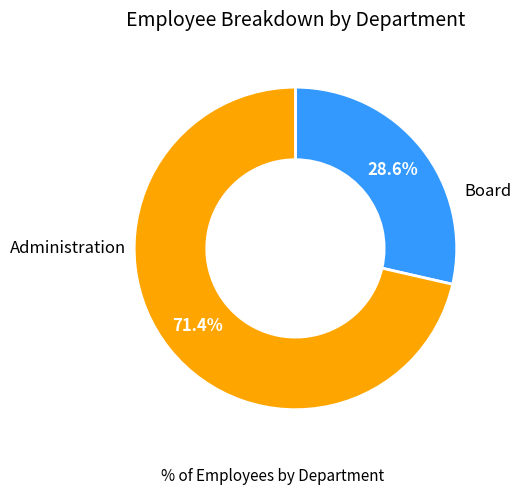

Is there any slice that represents more than half of the pie?

Yes